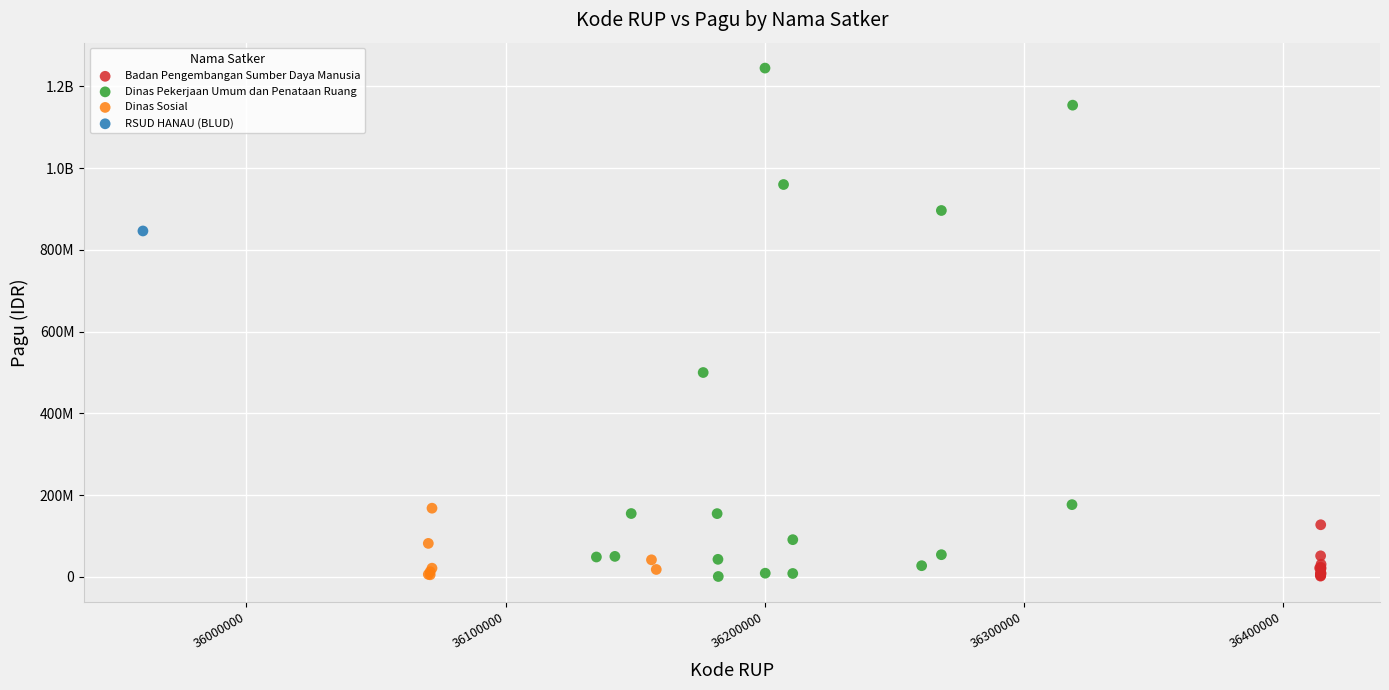

What are all the series names shown in the legend?

Badan Pengembangan Sumber Daya Manusia, Dinas Pekerjaan Umum dan Penataan Ruang, Dinas Sosial, RSUD HANAU (BLUD)